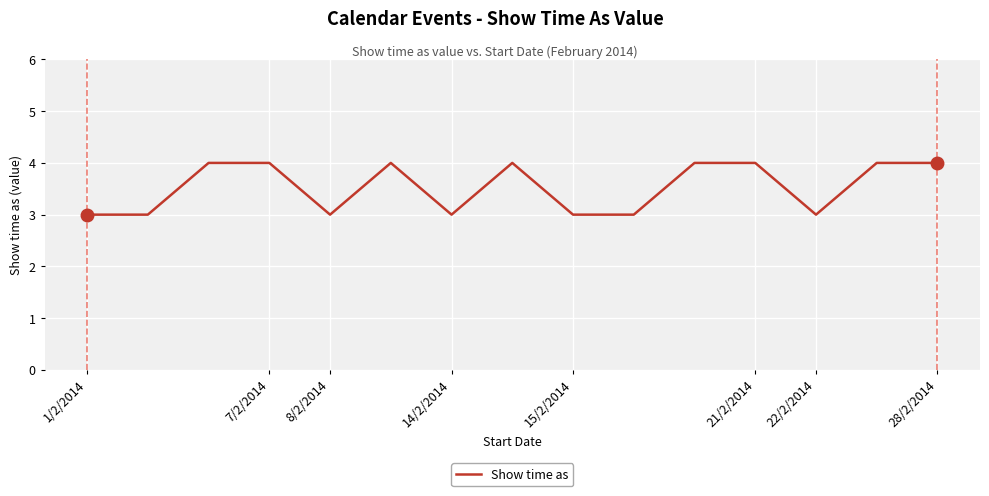

What is the maximum value shown in the chart?

4